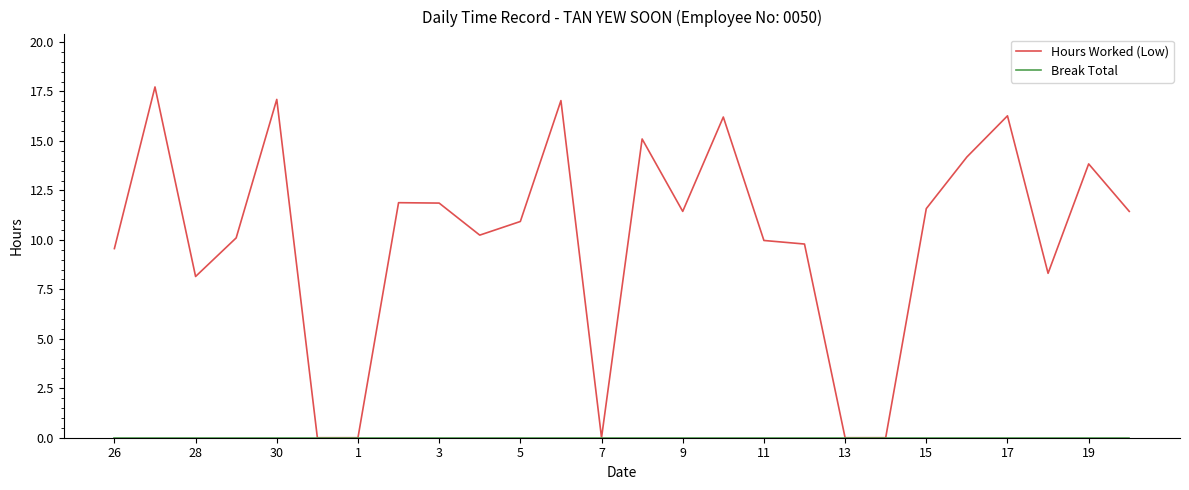

What is the maximum value for Hours Worked (Low)?

17.7